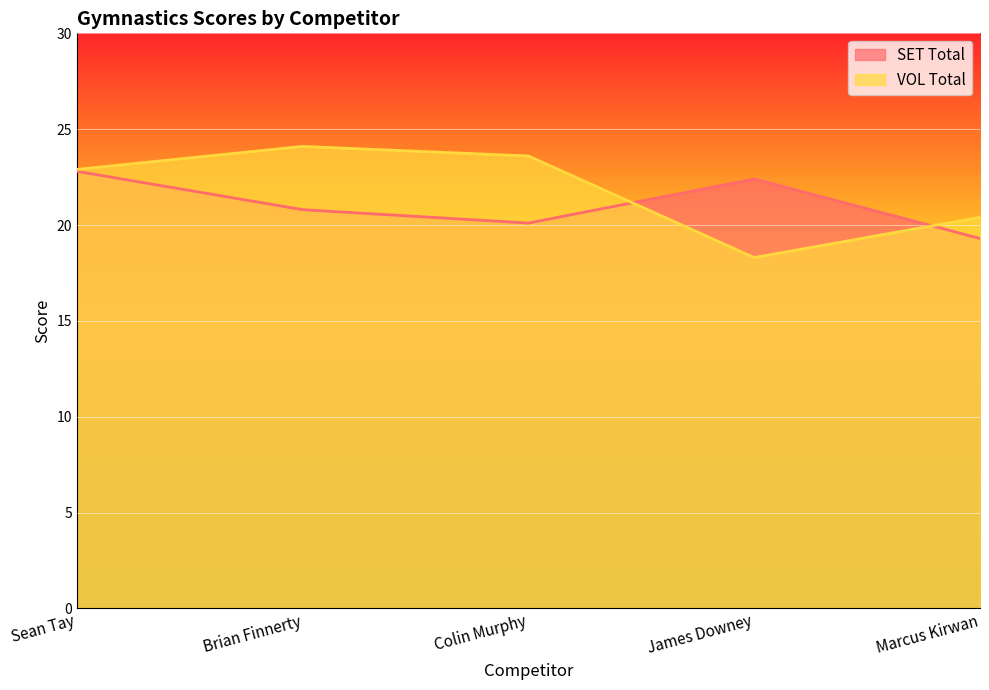

Where is SET Total nearest to the value 21?

Brian Finnerty